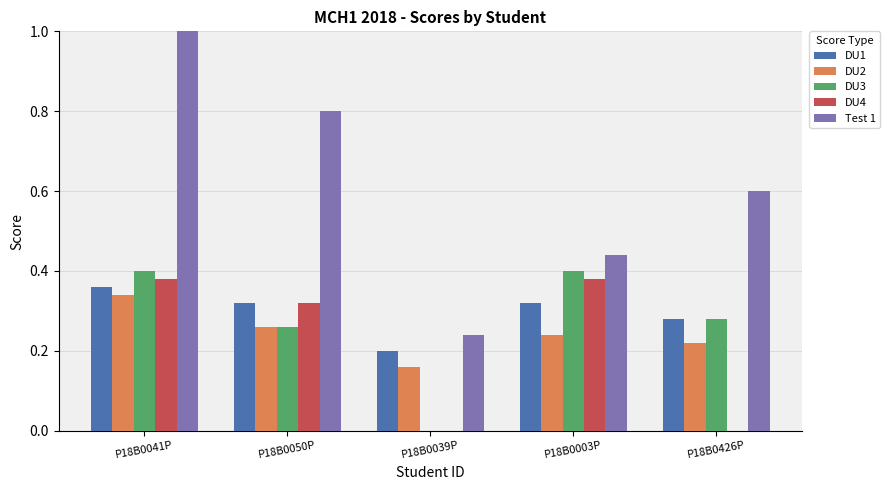

At which label does Test 1 reach its peak?

P18B0041P